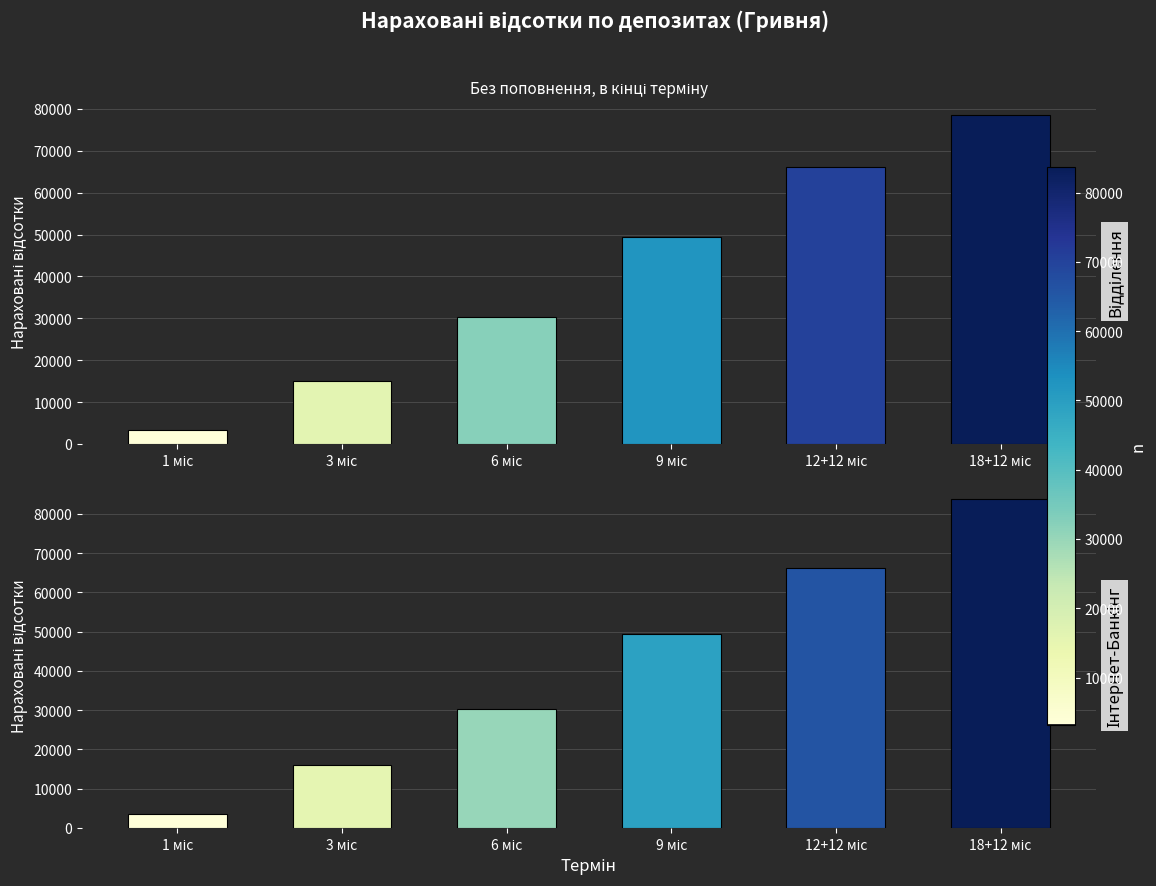

Count the number of categories in the chart.

6